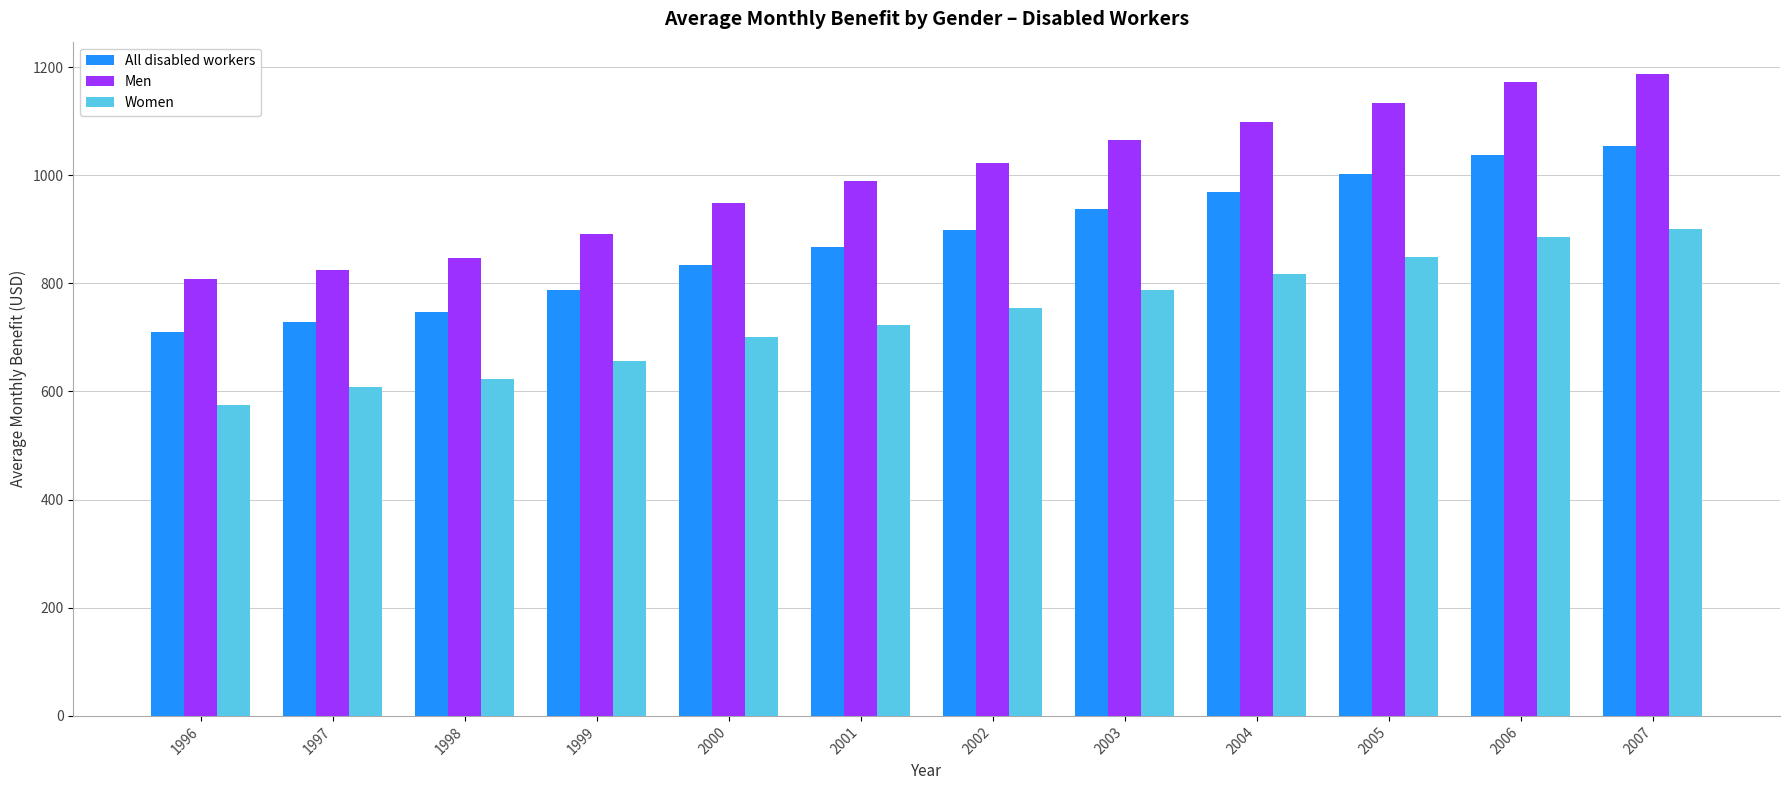

Which series has the largest total across all categories?

Men